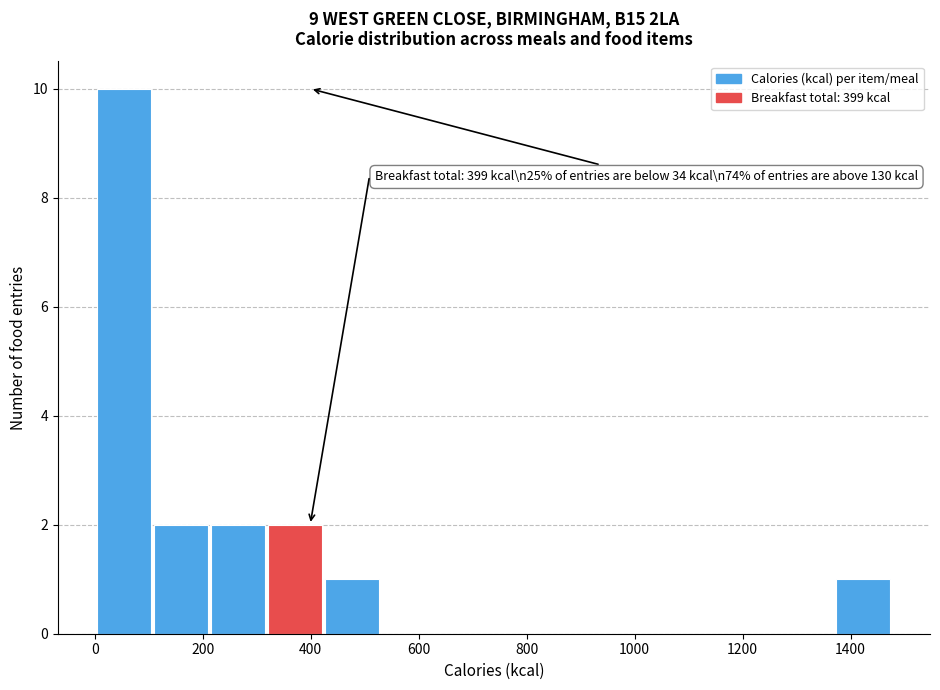

Over which range of the x-axis is the bar tallest?

0 to 120